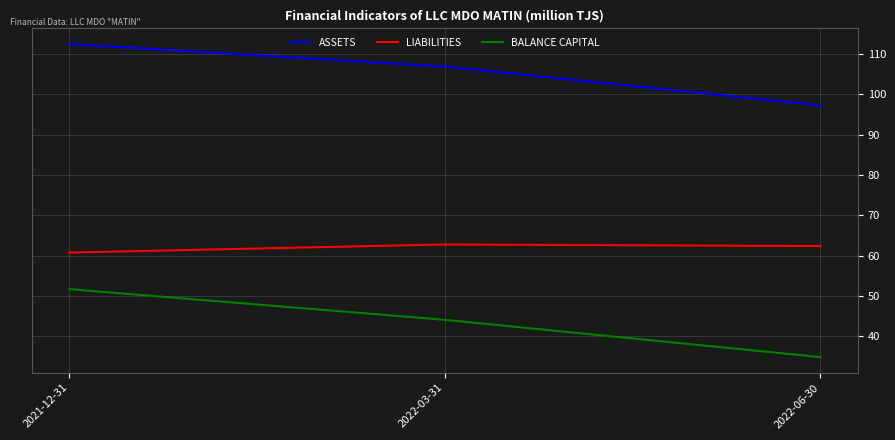

What is the difference between the maximum and second lowest values in the BALANCE CAPITAL series?

7.6